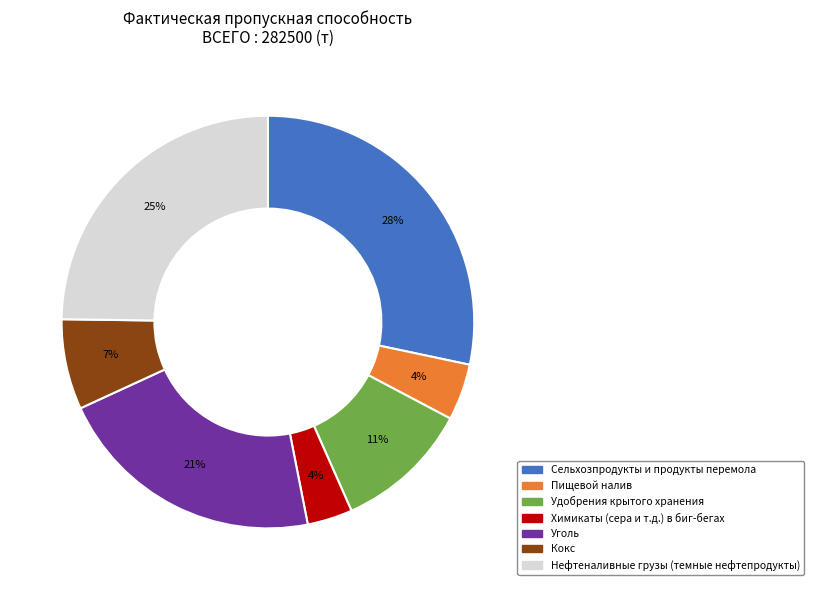

To the nearest percent, what is the combined percentage of Сельхозпродукты и продукты перемола and Удобрения крытого хранения?

39%